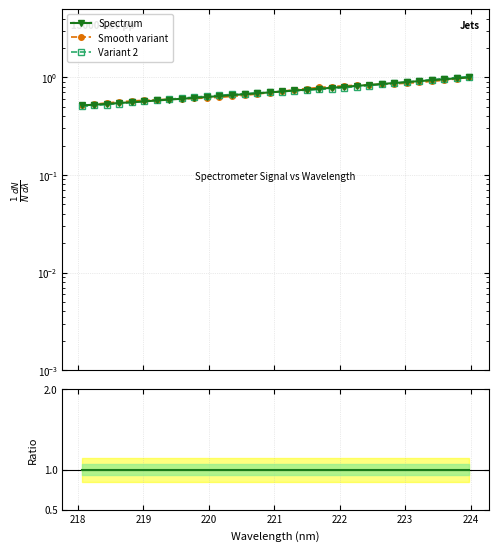

What is the difference between the maximum and second lowest values in the Variant 2 series?

0.5